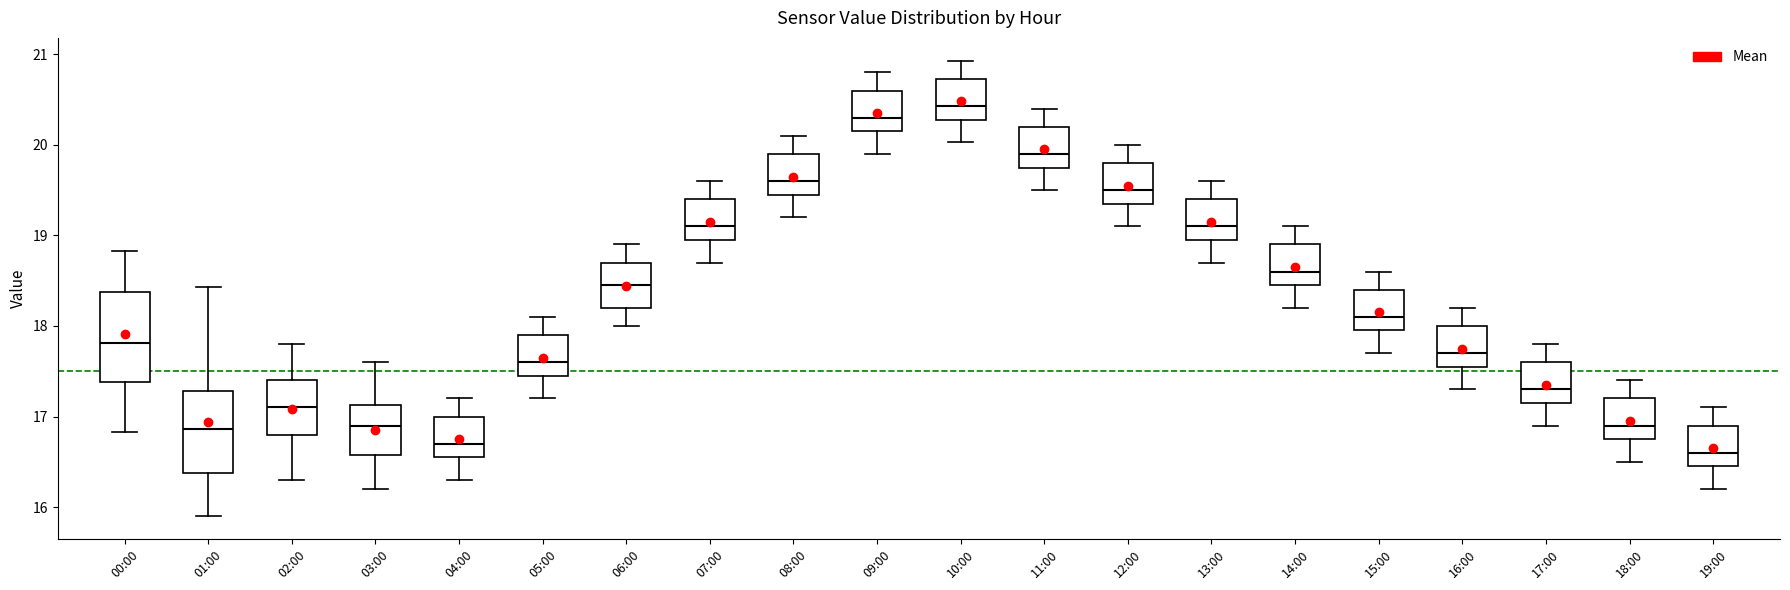

Reading left to right, read every box against the y-axis: the position of its median line, the range the box covers, and the ends of its whiskers. The values are not printed on the chart, so give them approximately, as read against the axis.

00:00: median 17.8, box 17.4 to 18.4, whiskers 16.8 to 18.8
01:00: median 16.9, box 16.4 to 17.3, whiskers 15.9 to 18.4
02:00: median 17.1, box 16.8 to 17.4, whiskers 16.3 to 17.8
03:00: median 16.9, box 16.6 to 17.1, whiskers 16.2 to 17.6
04:00: median 16.7, box 16.6 to 17.0, whiskers 16.3 to 17.2
05:00: median 17.6, box 17.5 to 17.9, whiskers 17.2 to 18.1
06:00: median 18.5, box 18.2 to 18.7, whiskers 18.0 to 18.9
07:00: median 19.1, box 19.0 to 19.4, whiskers 18.7 to 19.6
08:00: median 19.6, box 19.5 to 19.9, whiskers 19.2 to 20.1
09:00: median 20.3, box 20.2 to 20.6, whiskers 19.9 to 20.8
10:00: median 20.4, box 20.3 to 20.7, whiskers 20.0 to 20.9
11:00: median 19.9, box 19.8 to 20.2, whiskers 19.5 to 20.4
12:00: median 19.5, box 19.4 to 19.8, whiskers 19.1 to 20.0
13:00: median 19.1, box 19.0 to 19.4, whiskers 18.7 to 19.6
14:00: median 18.6, box 18.5 to 18.9, whiskers 18.2 to 19.1
15:00: median 18.1, box 18.0 to 18.4, whiskers 17.7 to 18.6
16:00: median 17.7, box 17.6 to 18.0, whiskers 17.3 to 18.2
17:00: median 17.3, box 17.2 to 17.6, whiskers 16.9 to 17.8
18:00: median 16.9, box 16.8 to 17.2, whiskers 16.5 to 17.4
19:00: median 16.6, box 16.5 to 16.9, whiskers 16.2 to 17.1